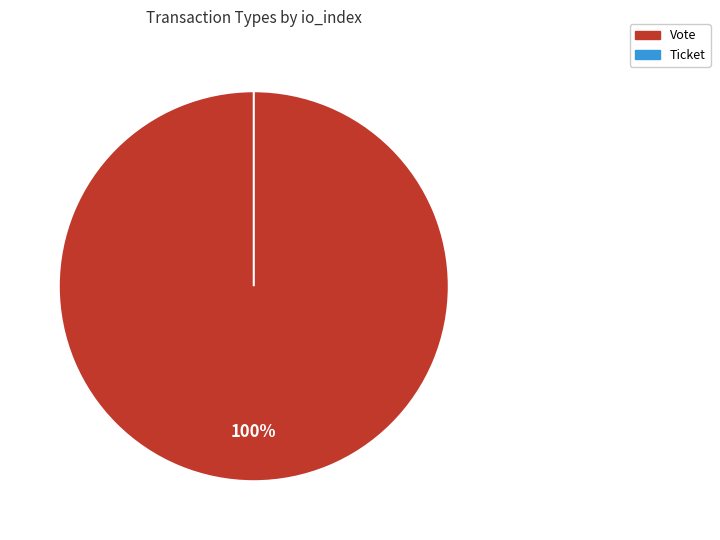

What percentage do Vote and Ticket together represent?

100.0%